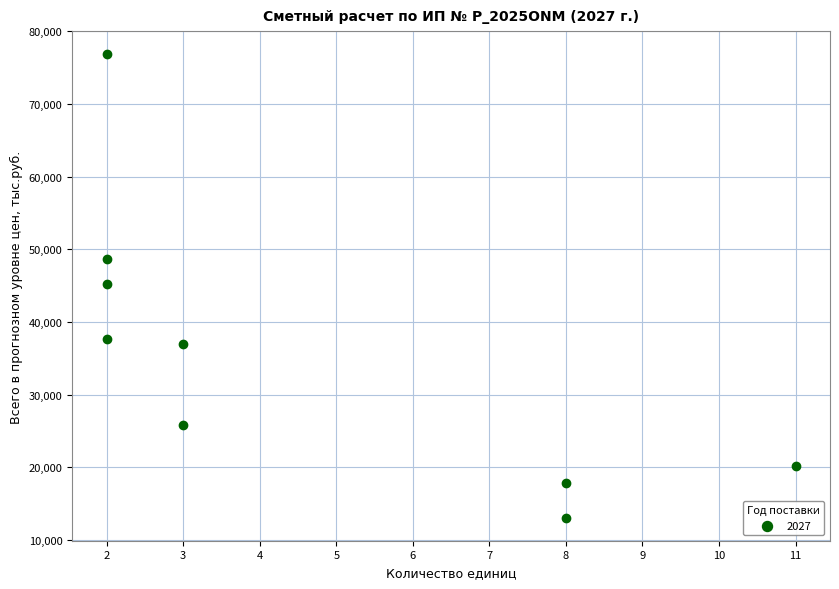

What is the range of Y values (max minus min)?

63741.5